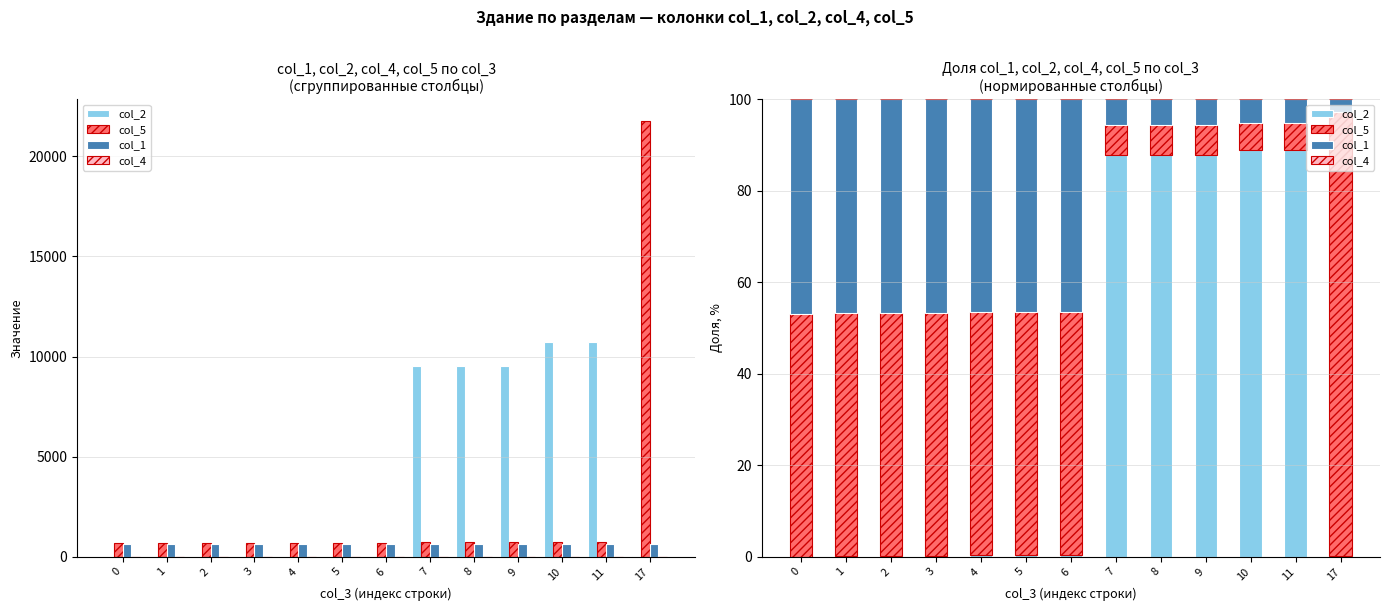

Reading left to right, list all the values displayed in this chart.

col_2: 0=0.0	1=0.1	2=0.2	3=0.2	4=0.3	5=0.4	6=0.4	7=87.8	8=87.8	9=87.8	10=89.0	11=89.0	17=0.1
col_5: 0=53.2	1=53.1	2=53.1	3=53.1	4=53.1	5=53.1	6=53.1	7=6.5	8=6.5	9=6.5	10=5.9	11=5.9	17=97.2
col_1: 0=46.8	1=46.8	2=46.7	3=46.6	4=46.6	5=46.5	6=46.5	7=5.7	8=5.7	9=5.7	10=5.1	11=5.1	17=2.8
col_4: 0=0.0	1=0.0	2=0.0	3=0.0	4=0.0	5=0.0	6=0.0	7=0.0	8=0.0	9=0.0	10=0.0	11=0.0	17=0.0